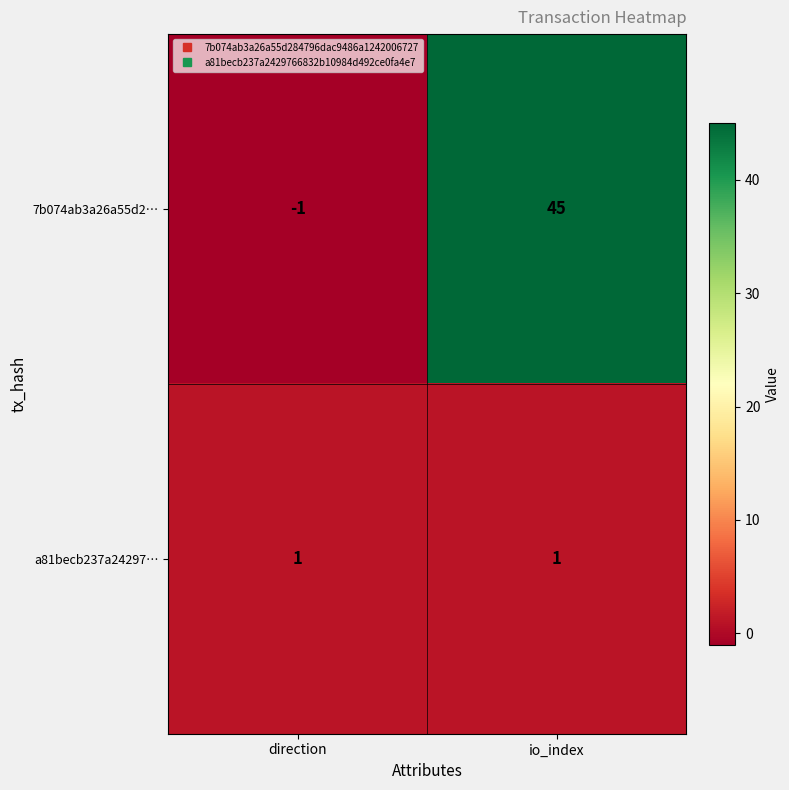

Rank the series by their average value, from highest to lowest.

7b074ab3a26a55d2…, a81becb237a24297…